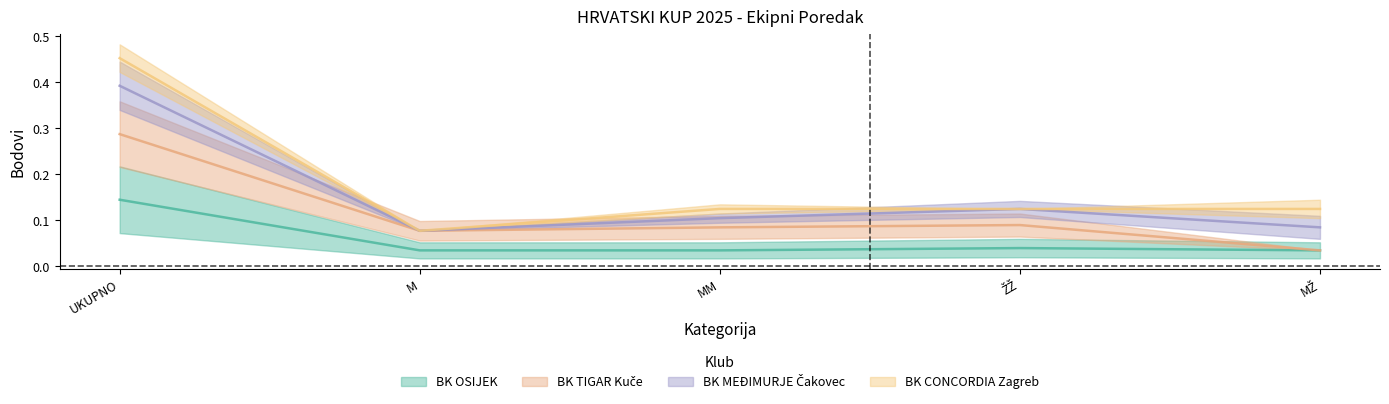

What is the label of the 5th point from the left?

MŽ